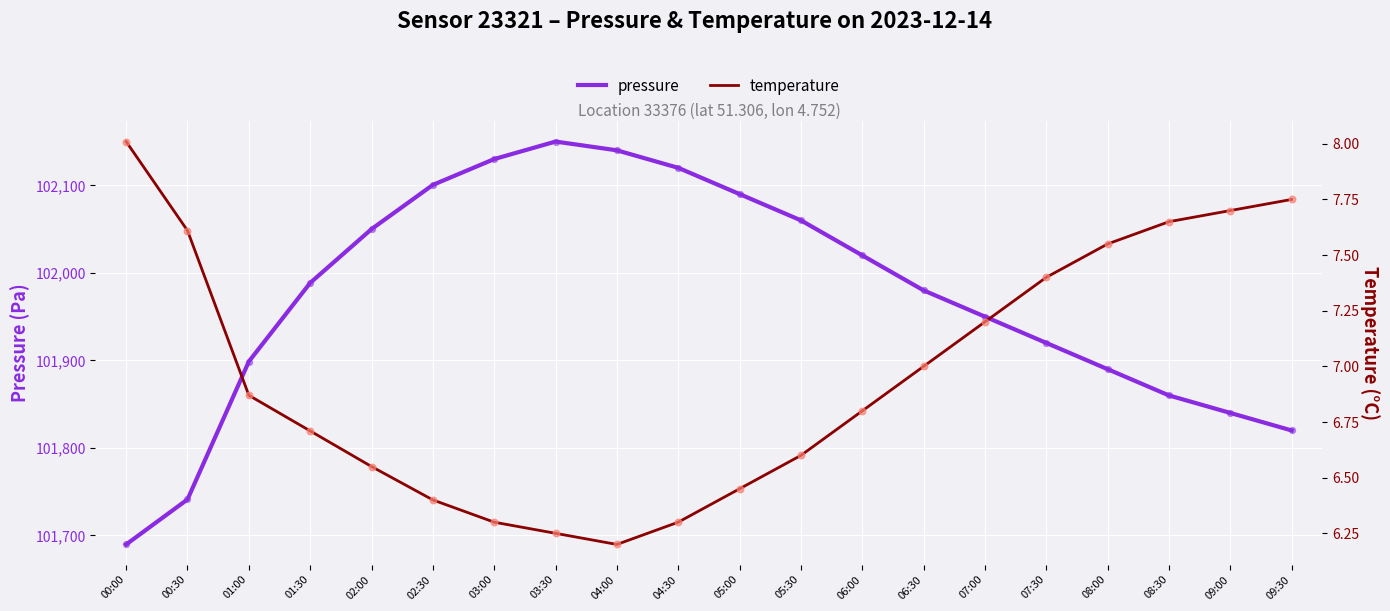

Which series has the largest Y range (max minus min)?

pressure